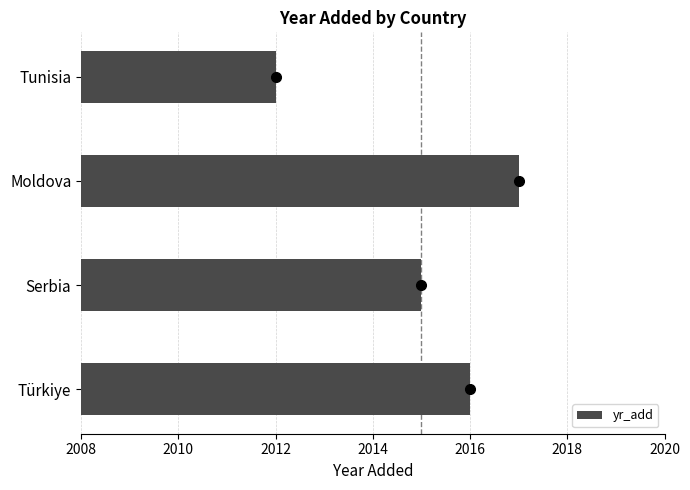

What is the approximate value at Moldova?

2017